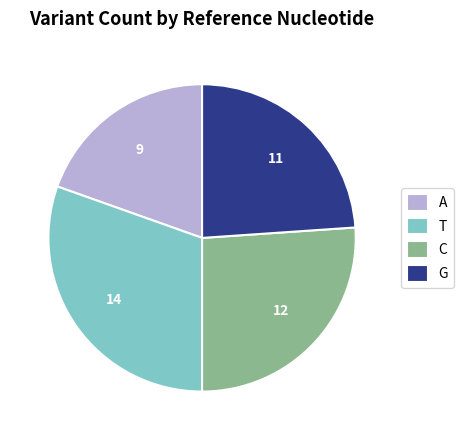

The A slice represents 7% of the pie. True or false?

False